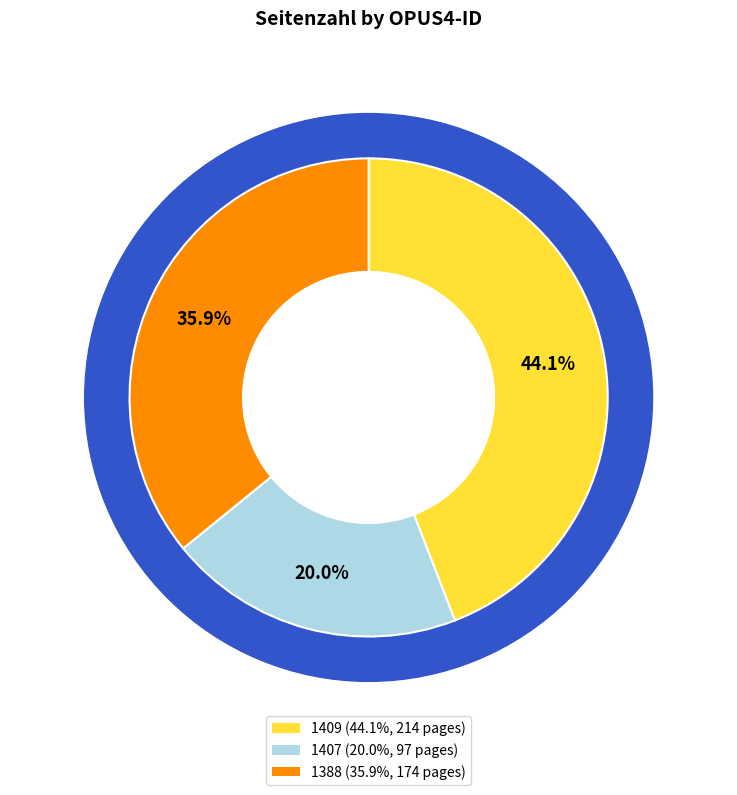

To the nearest percent, what is the difference between the largest and smallest slice percentages?

24%